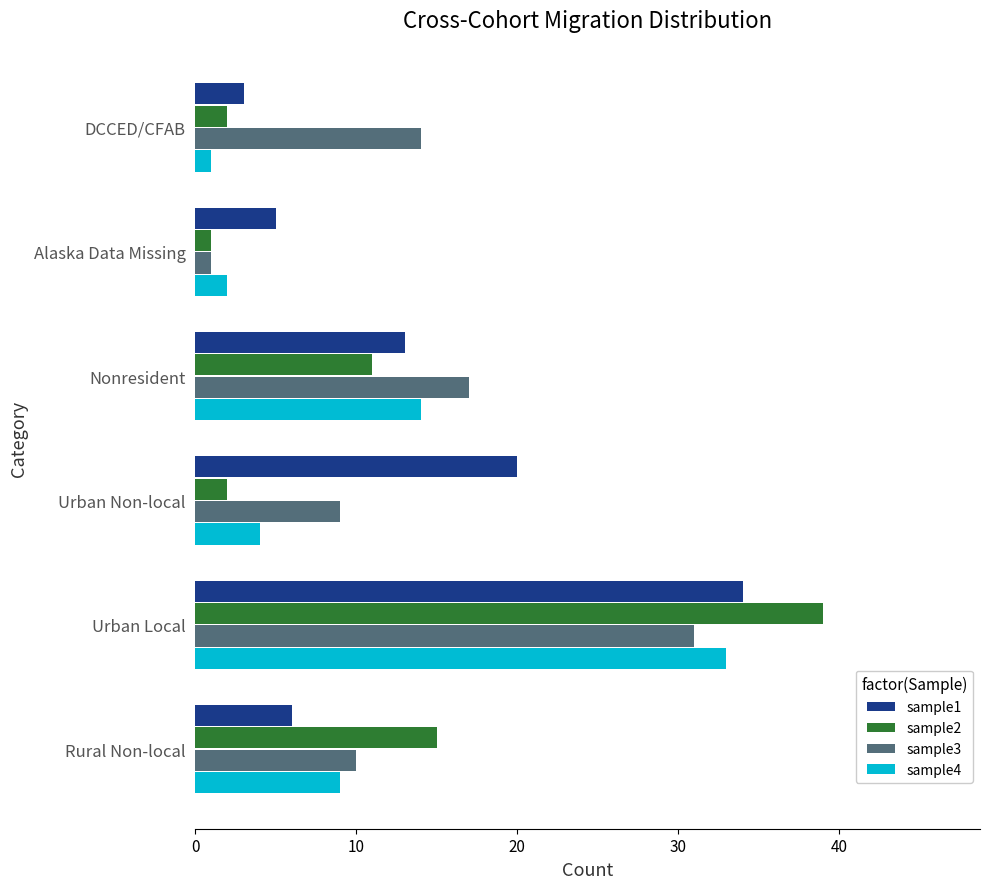

List the labels in order of sample1 value, largest first.

Urban Local, Urban Non-local, Nonresident, Rural Non-local, Alaska Data Missing, DCCED/CFAB